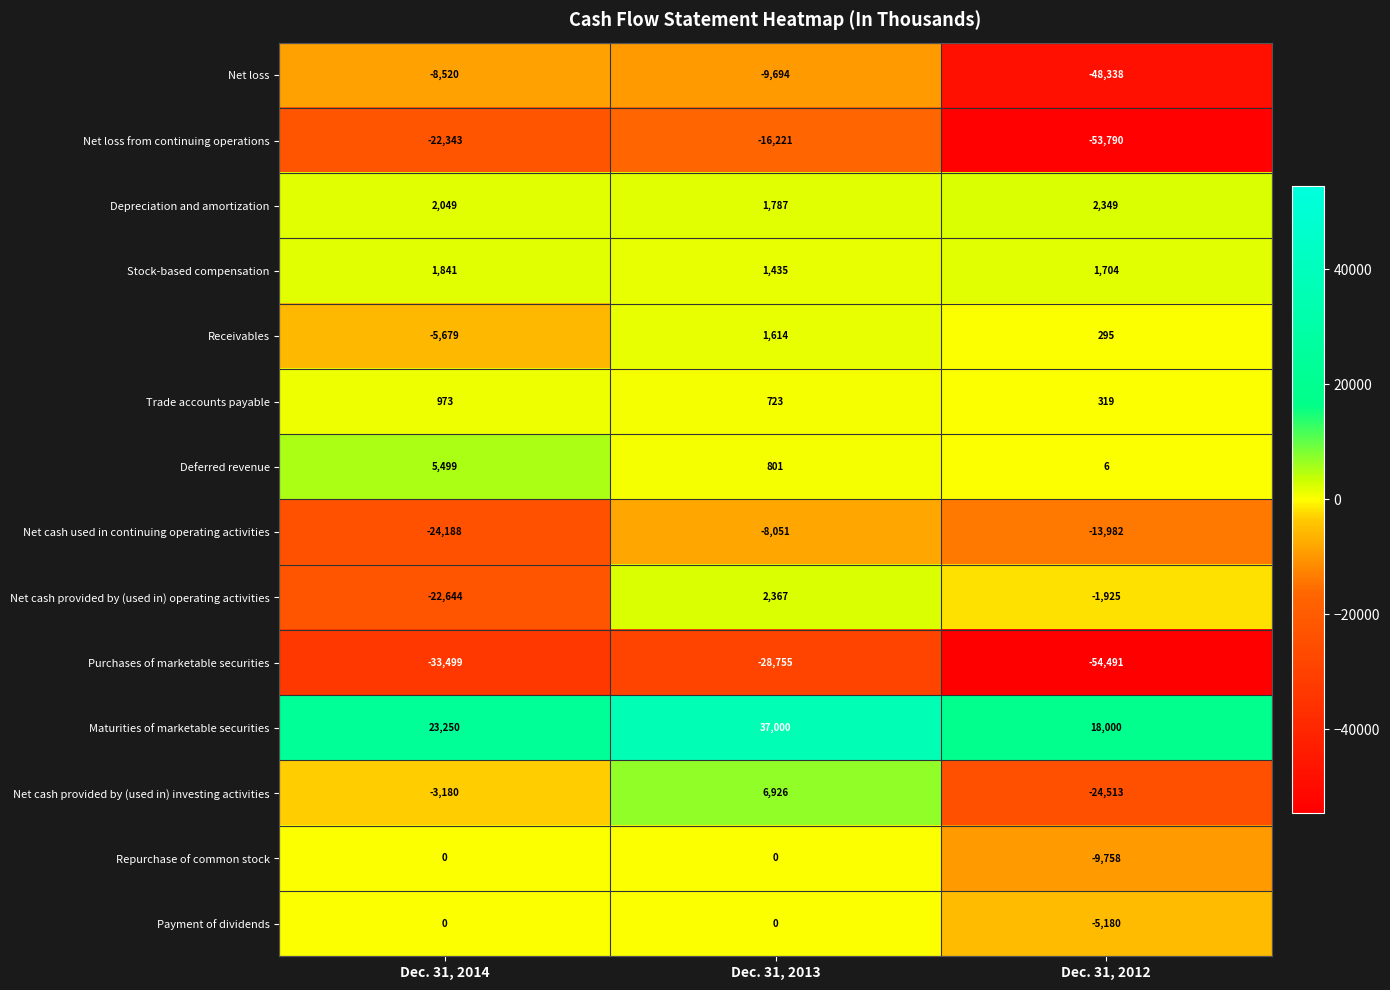

Which series has the largest total across all categories?

Maturities of marketable securities